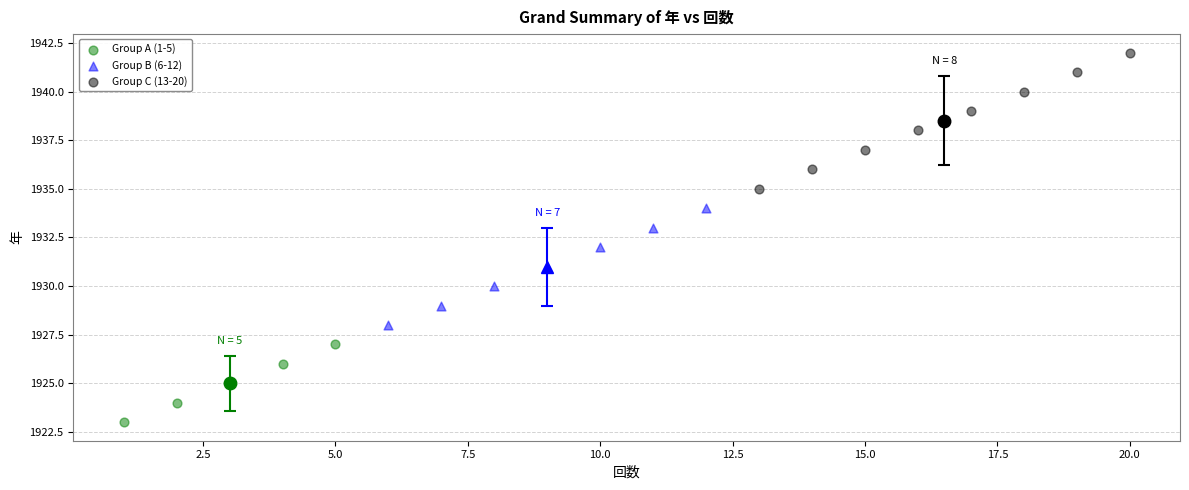

Which series has the widest spread of Y values?

Group C (13-20)